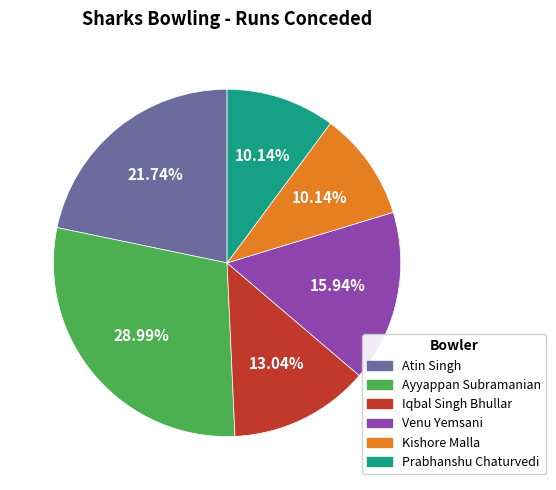

Is Ayyappan Subramanian the majority of the pie?

No